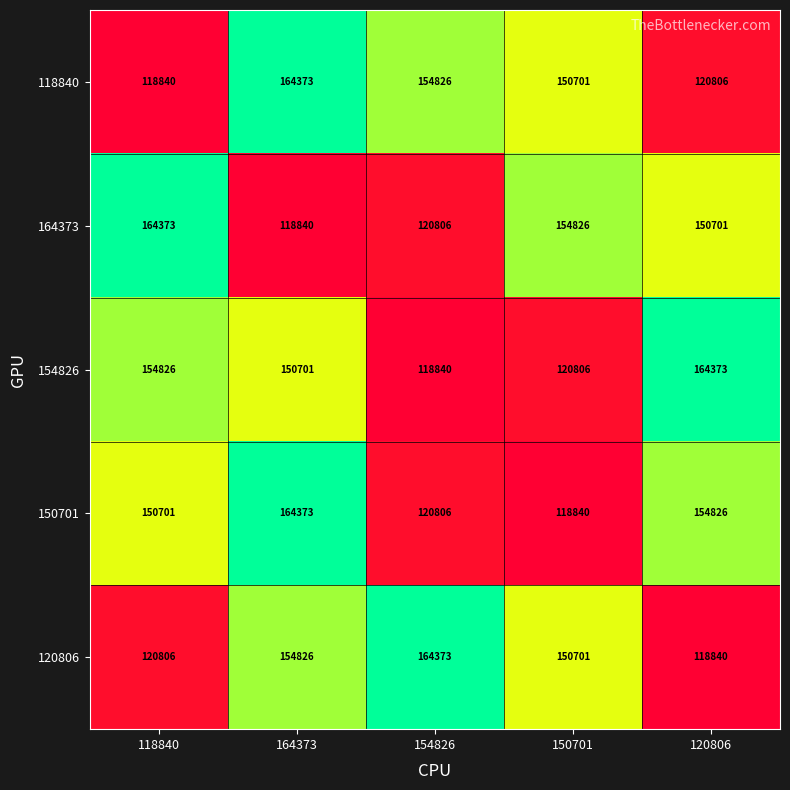

What is the spread (max minus min) of values at 120806?

45533